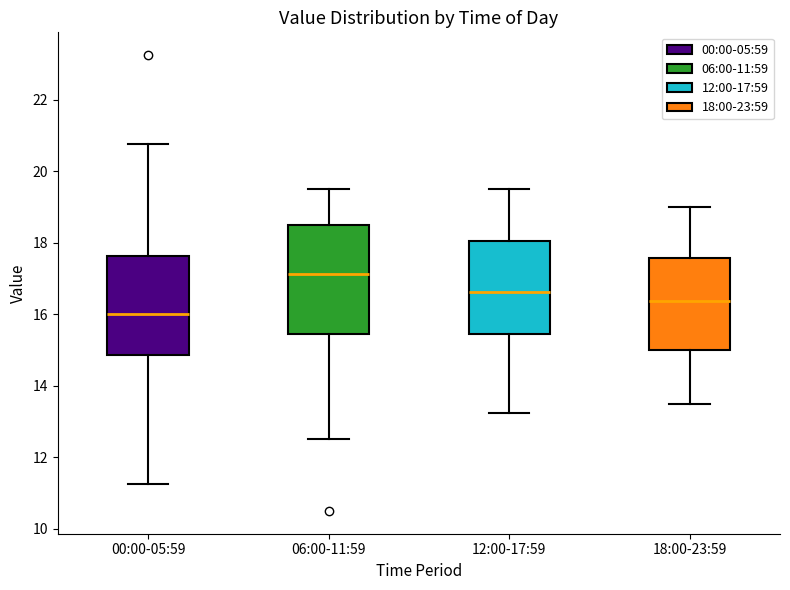

Which box is the tallest, from its lower edge to its upper edge?

06:00-11:59